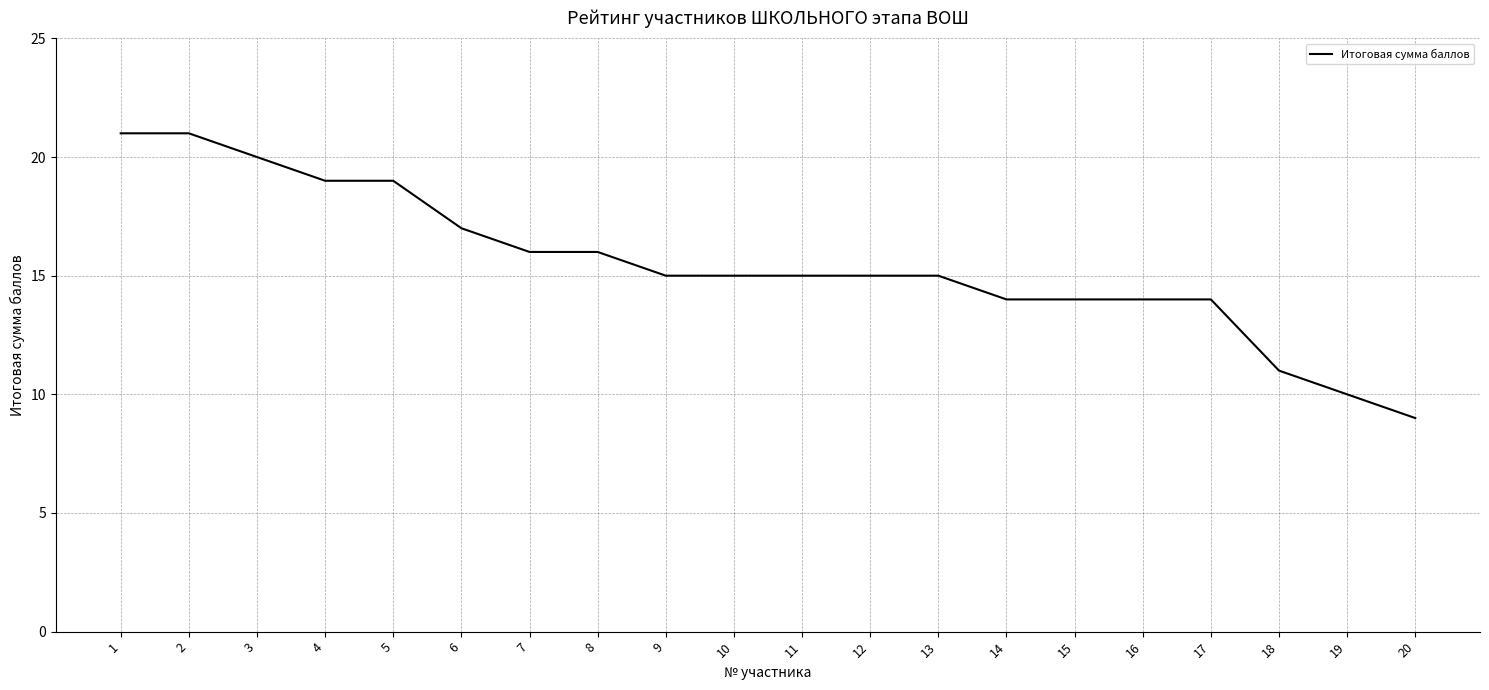

What is the ratio of the value at 18 to the value at 9?

0.7